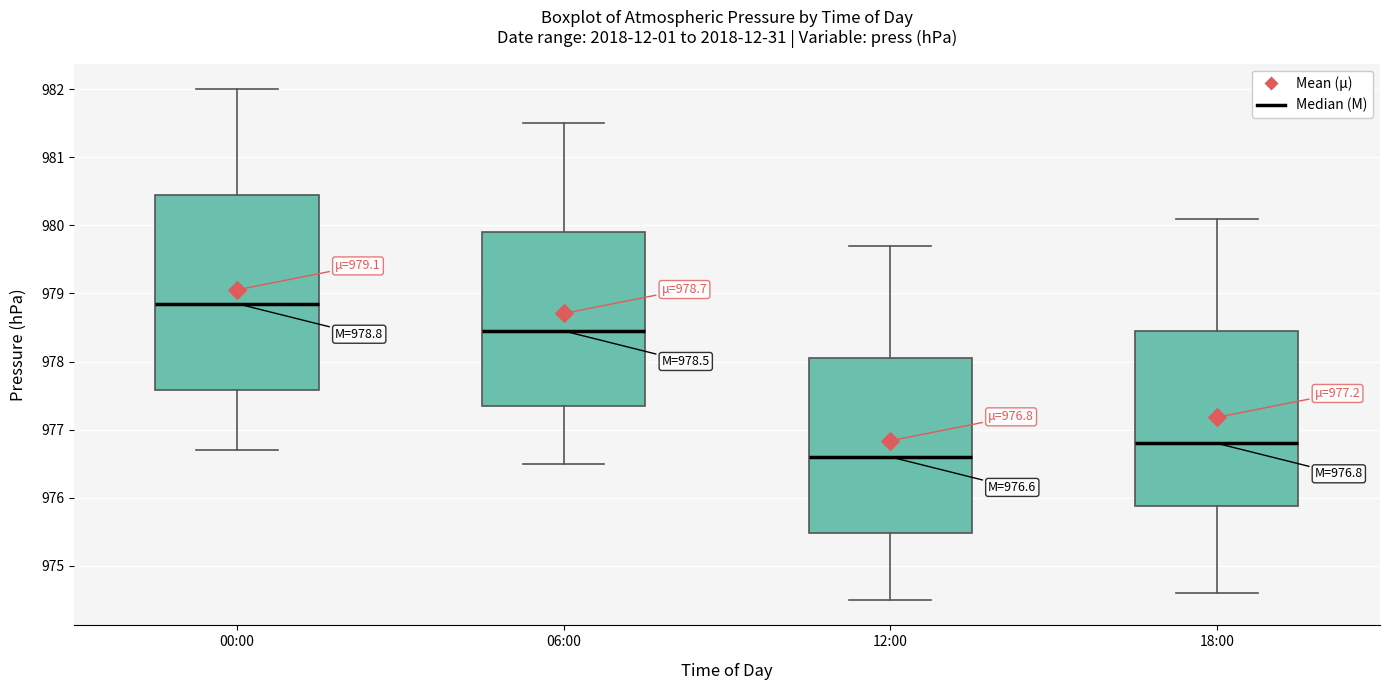

Which box is the tallest, from its lower edge to its upper edge?

00:00